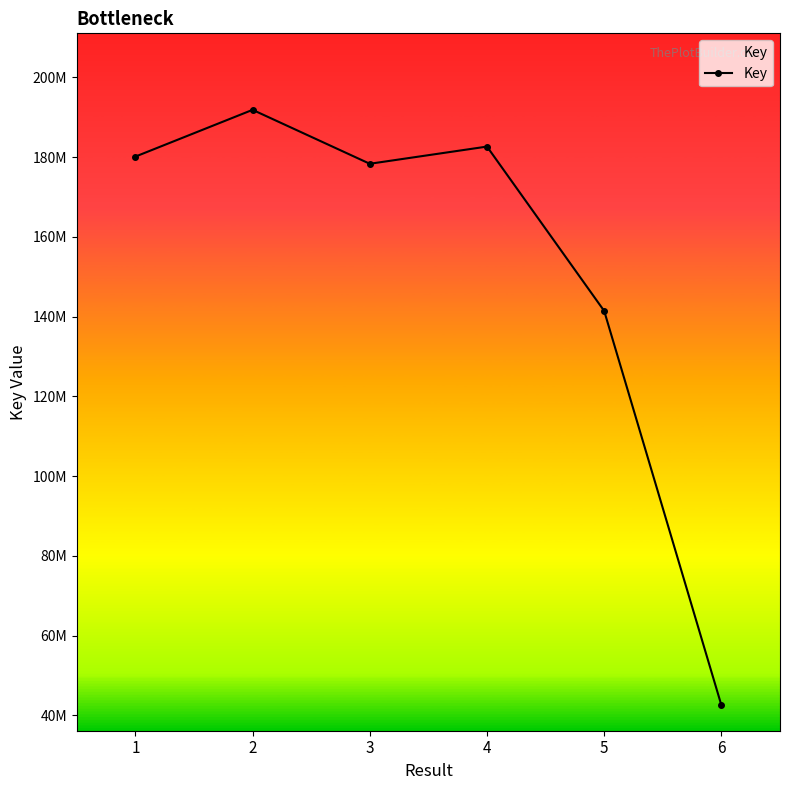

What is the value of the 3rd point from the left?

178309511